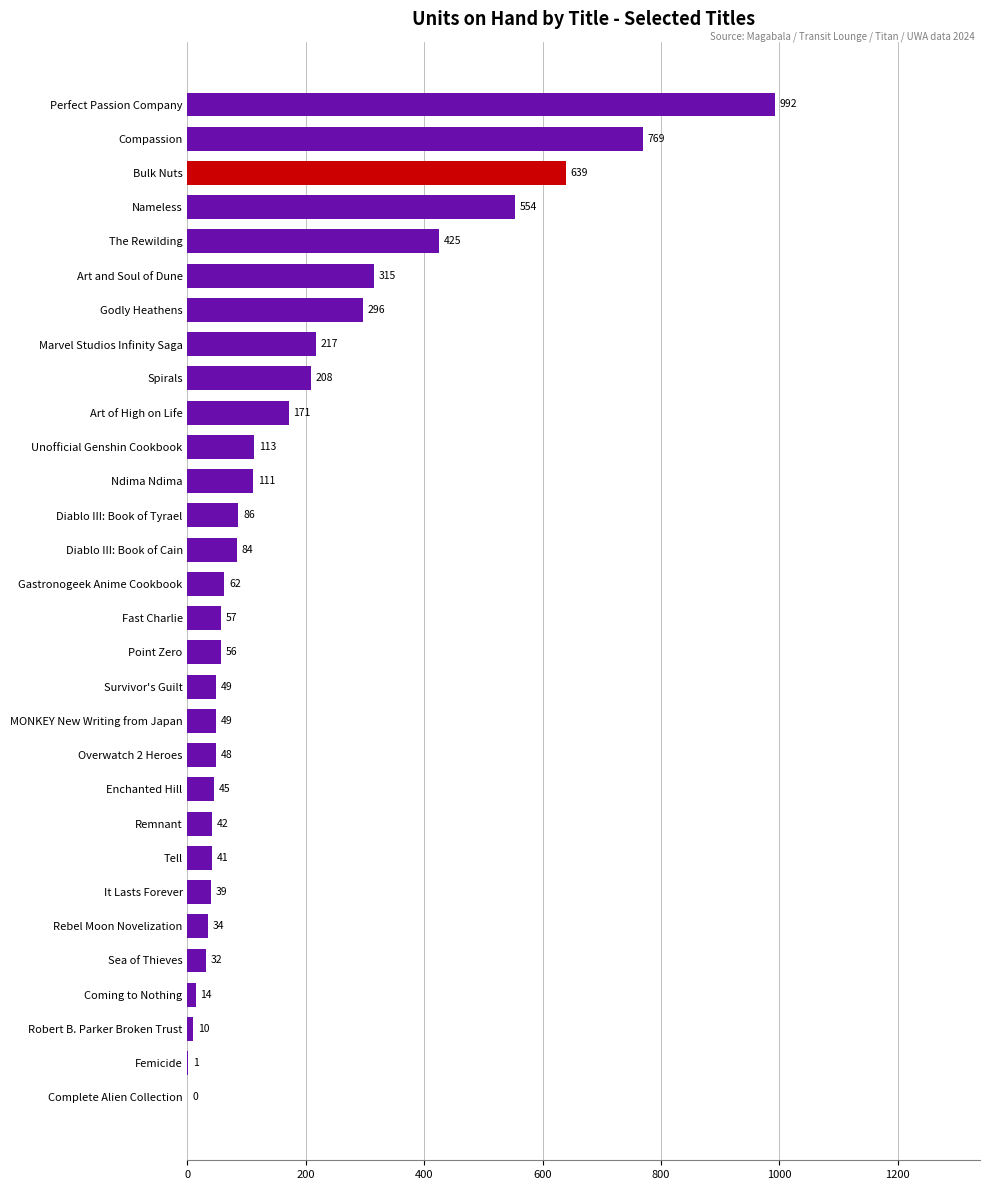

Reading top to bottom, transcribe all the data shown in this chart.

Perfect Passion Company=992	Compassion=769	Bulk Nuts=639	Nameless=554	The Rewilding=425	Art and Soul of Dune=315	Godly Heathens=296	Marvel Studios Infinity Saga=217	Spirals=208	Art of High on Life=171	Unofficial Genshin Cookbook=113	Ndima Ndima=111	Diablo III: Book of Tyrael=86	Diablo III: Book of Cain=84	Gastronogeek Anime Cookbook=62	Fast Charlie=57	Point Zero=56	Survivor's Guilt=49	MONKEY New Writing from Japan=49	Overwatch 2 Heroes=48	Enchanted Hill=45	Remnant=42	Tell=41	It Lasts Forever=39	Rebel Moon Novelization=34	Sea of Thieves=32	Coming to Nothing=14	Robert B. Parker Broken Trust=10	Femicide=1	Complete Alien Collection=0